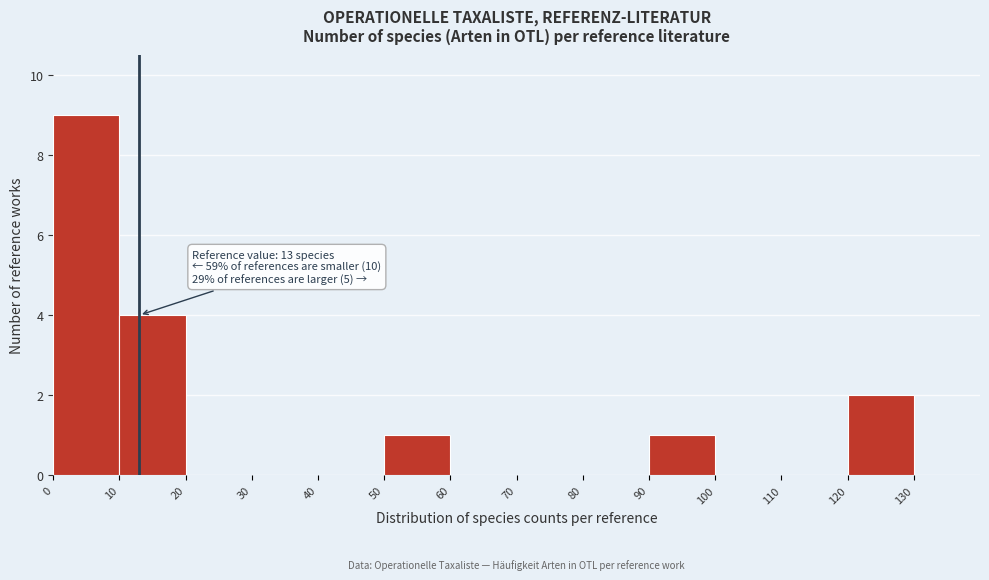

Over which range of the x-axis is the bar tallest?

0 to 10